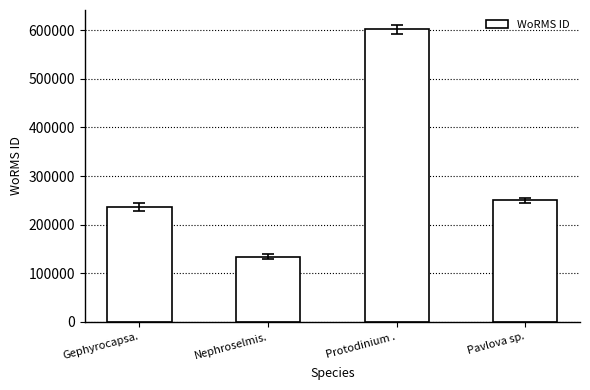

At which category does the chart reach its peak across all series?

Protodinium .